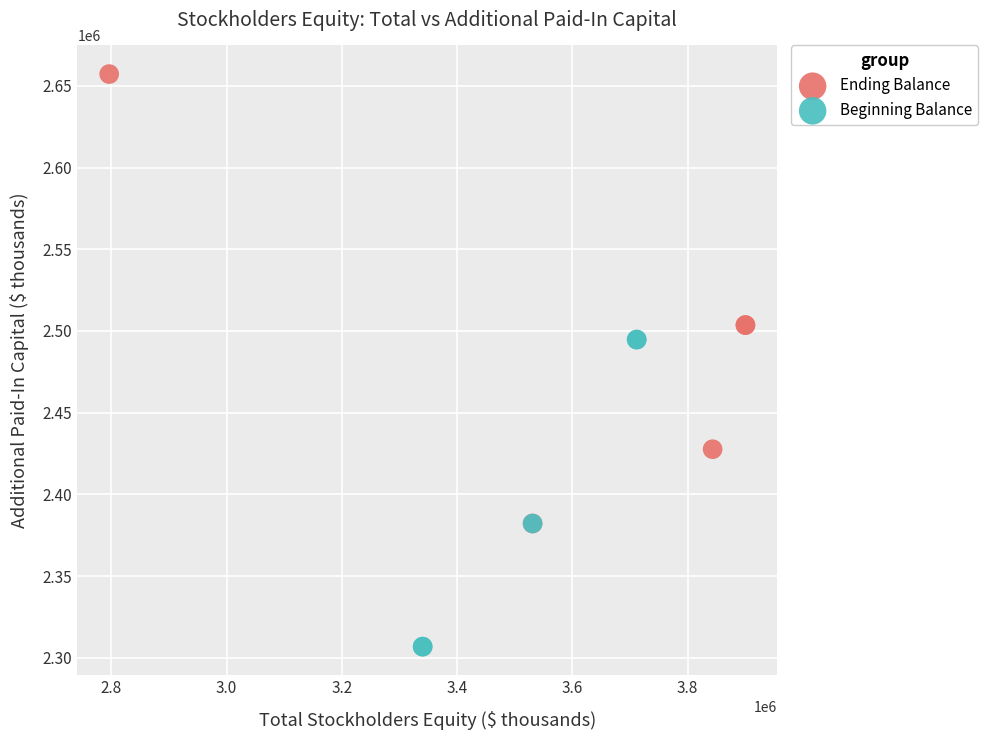

Which series has the widest spread of Y values?

Ending Balance